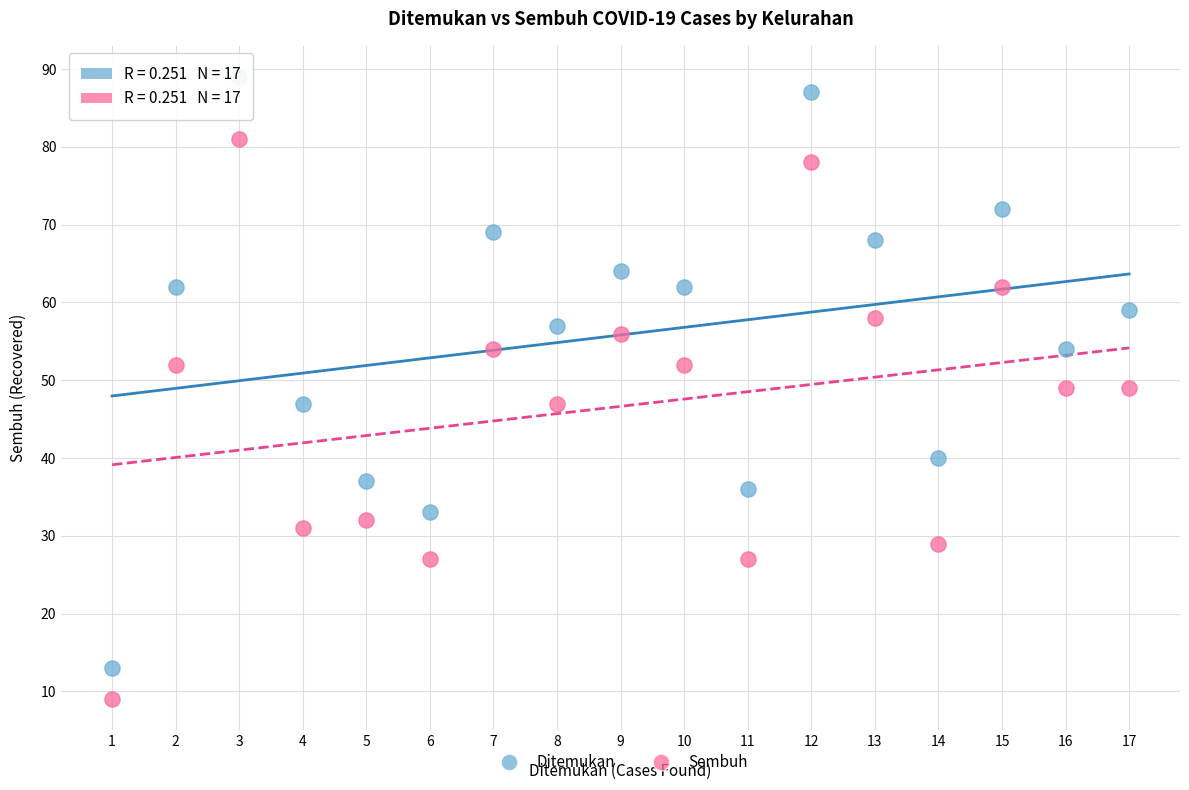

What are all the series names shown in the legend?

Ditemukan, Sembuh